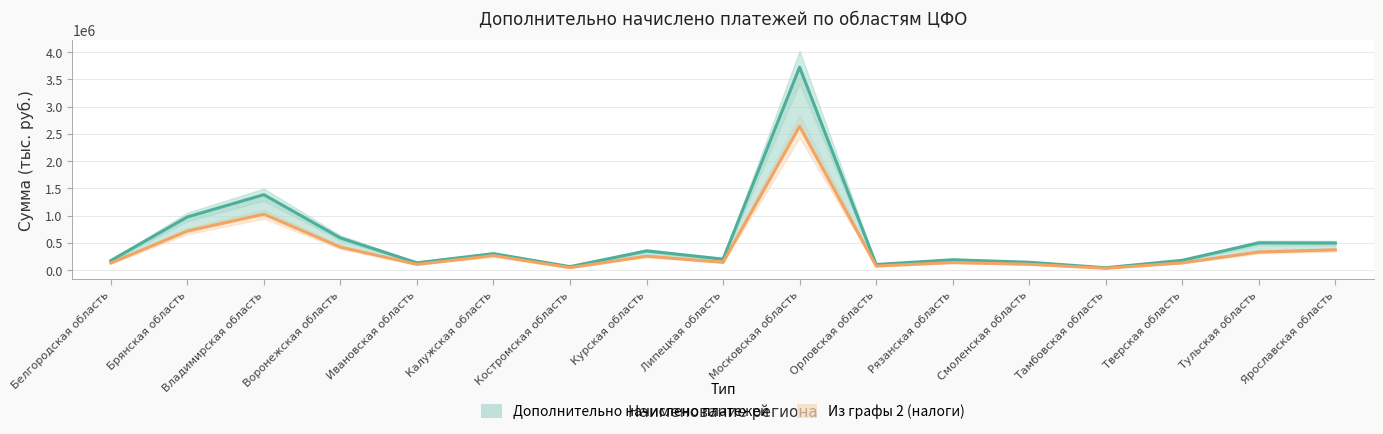

Is this an area chart (filled region under the line)?

No